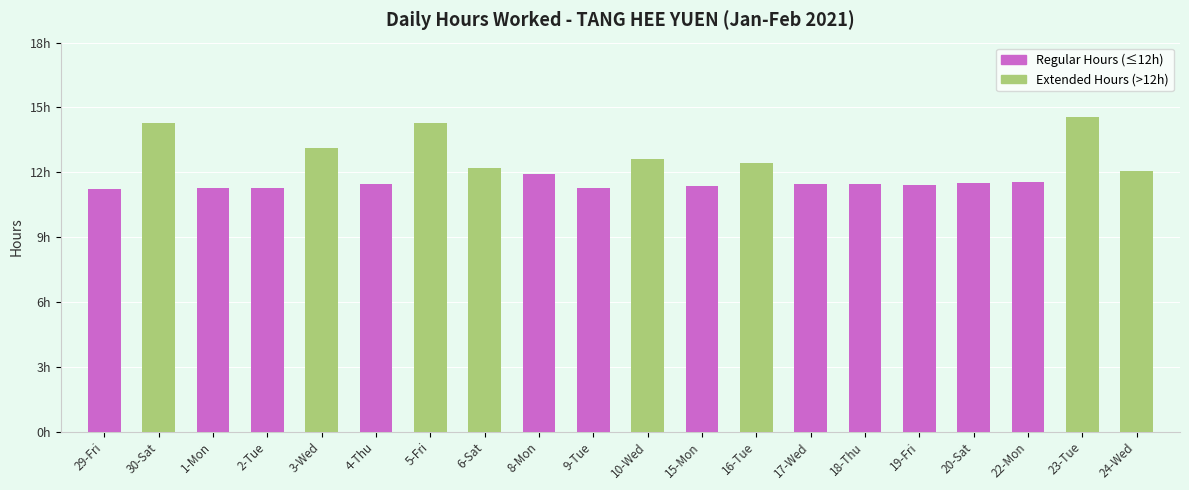

List the labels in order of value, smallest first.

29-Fri, 1-Mon, 2-Tue, 9-Tue, 15-Mon, 19-Fri, 4-Thu, 18-Thu, 17-Wed, 20-Sat, 22-Mon, 8-Mon, 24-Wed, 6-Sat, 16-Tue, 10-Wed, 3-Wed, 30-Sat, 5-Fri, 23-Tue